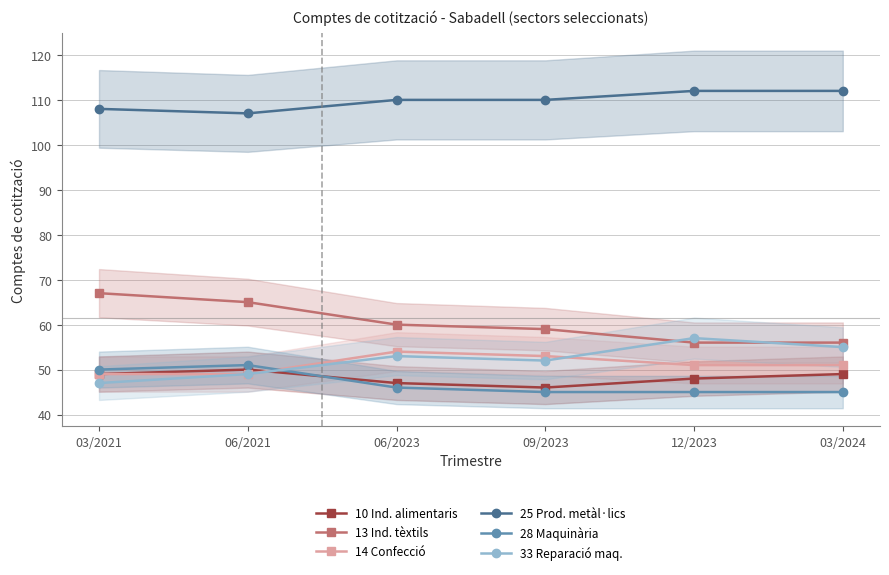

Reading left to right, what are all the values shown in this chart?

10 Ind. alimentaris: 03/2021=49	06/2021=50	06/2023=47	09/2023=46	12/2023=48	03/2024=49
13 Ind. tèxtils: 03/2021=67	06/2021=65	06/2023=60	09/2023=59	12/2023=56	03/2024=56
14 Confecció: 03/2021=49	06/2021=49	06/2023=54	09/2023=53	12/2023=51	03/2024=51
25 Prod. metàl·lics: 03/2021=108	06/2021=107	06/2023=110	09/2023=110	12/2023=112	03/2024=112
28 Maquinària: 03/2021=50	06/2021=51	06/2023=46	09/2023=45	12/2023=45	03/2024=45
33 Reparació maq.: 03/2021=47	06/2021=49	06/2023=53	09/2023=52	12/2023=57	03/2024=55